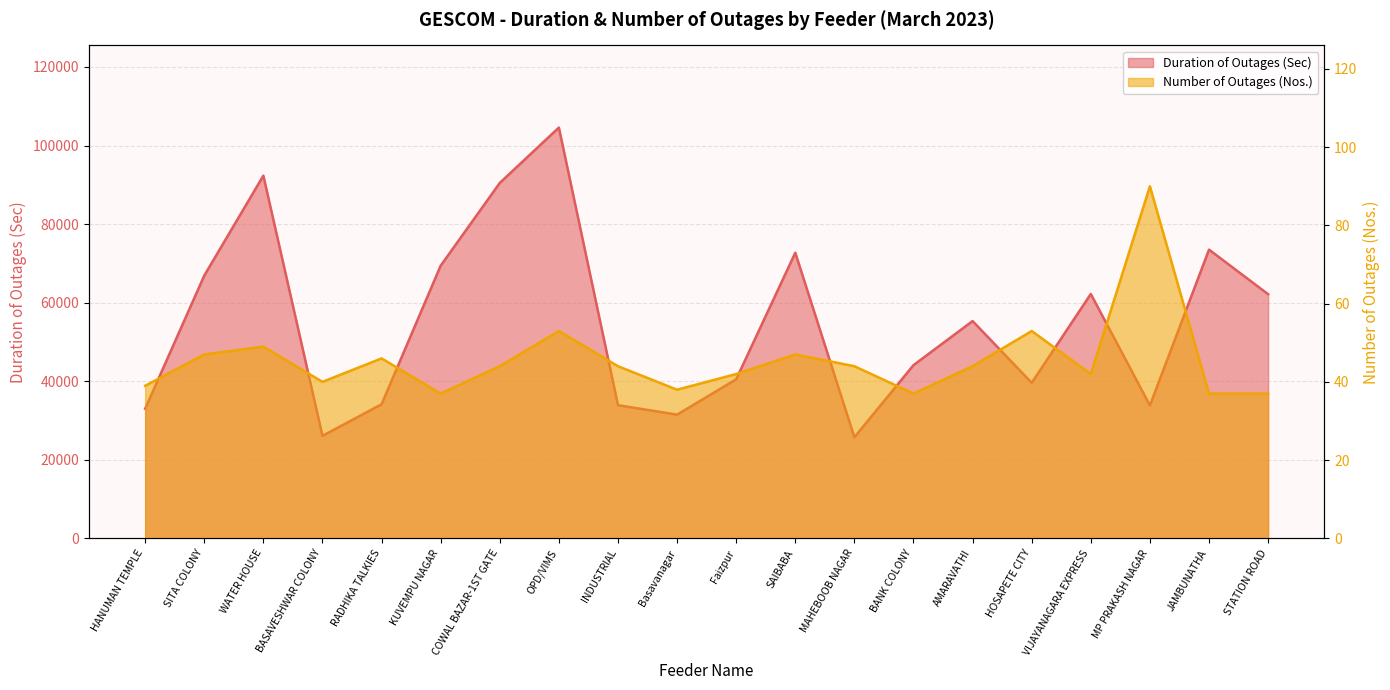

Which series has the widest spread of values?

Duration of Outages (Sec)